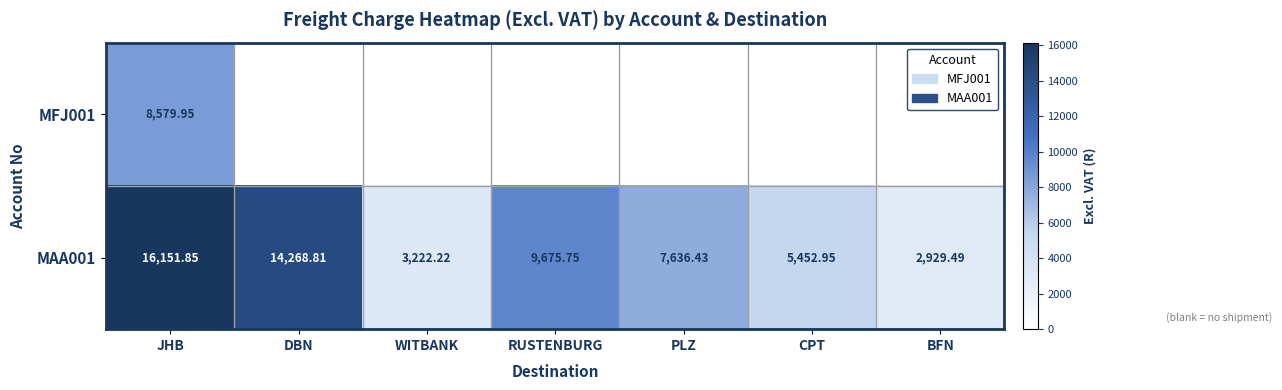

Where does the MAA001 series first go above 7636?

JHB